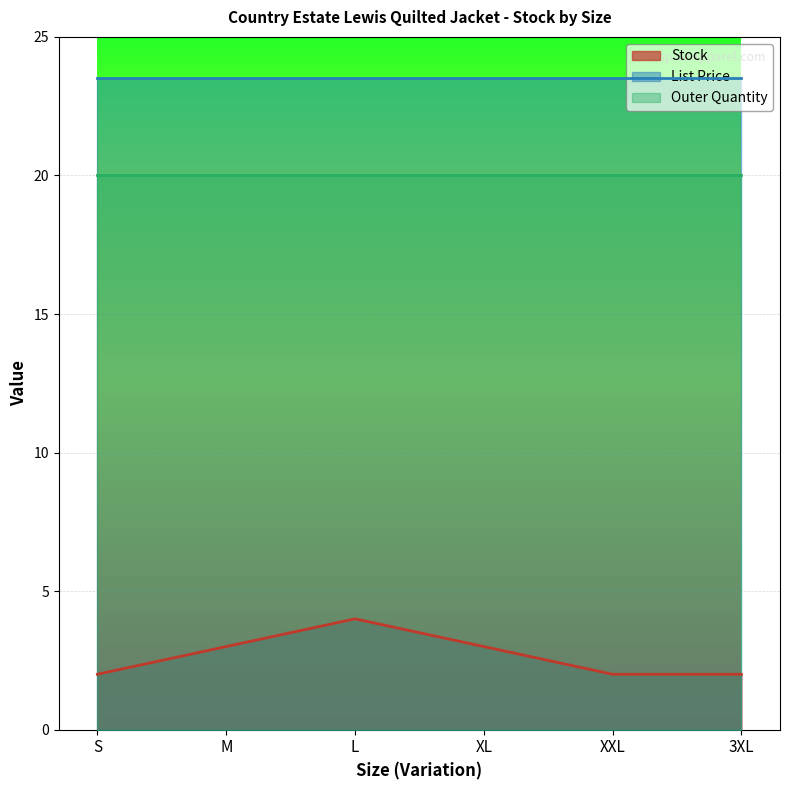

Reading right to left, extract all data points from this chart.

Stock: 3XL=2.0	XXL=2.0	XL=3.0	L=4.0	M=3.0	S=2.0
List Price: 3XL=23.5	XXL=23.5	XL=23.5	L=23.5	M=23.5	S=23.5
Outer Quantity: 3XL=20.0	XXL=20.0	XL=20.0	L=20.0	M=20.0	S=20.0